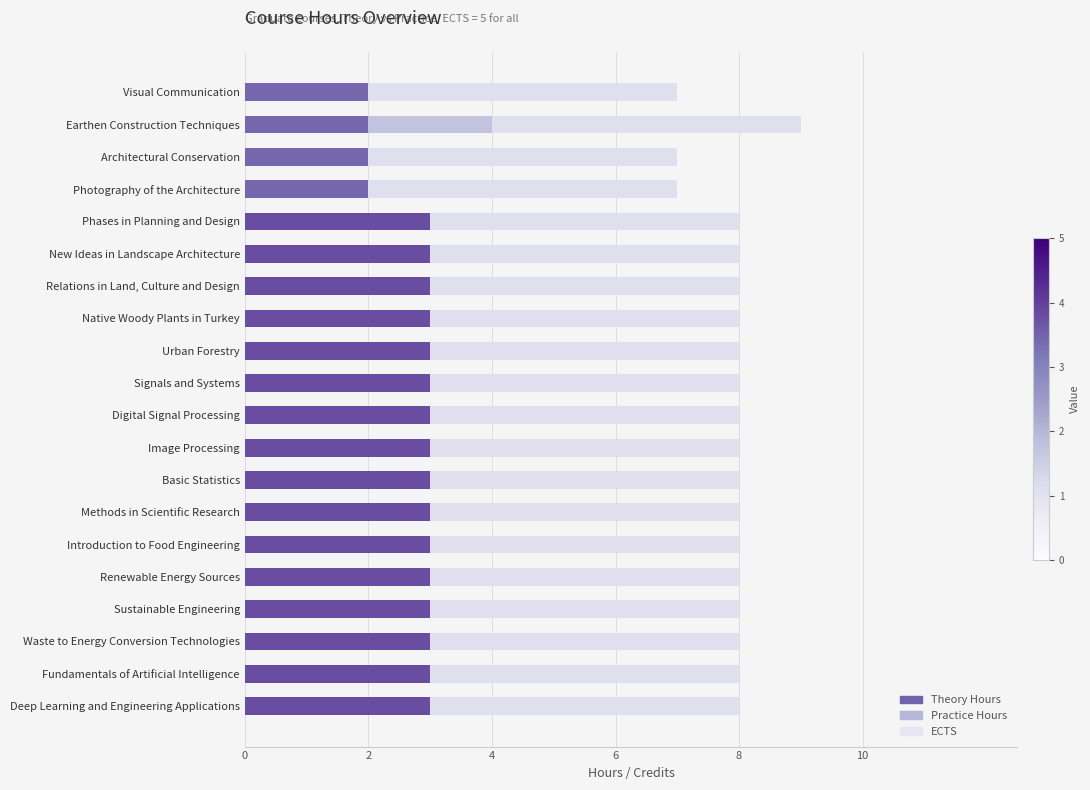

What is the maximum value for Theory Hours?

3